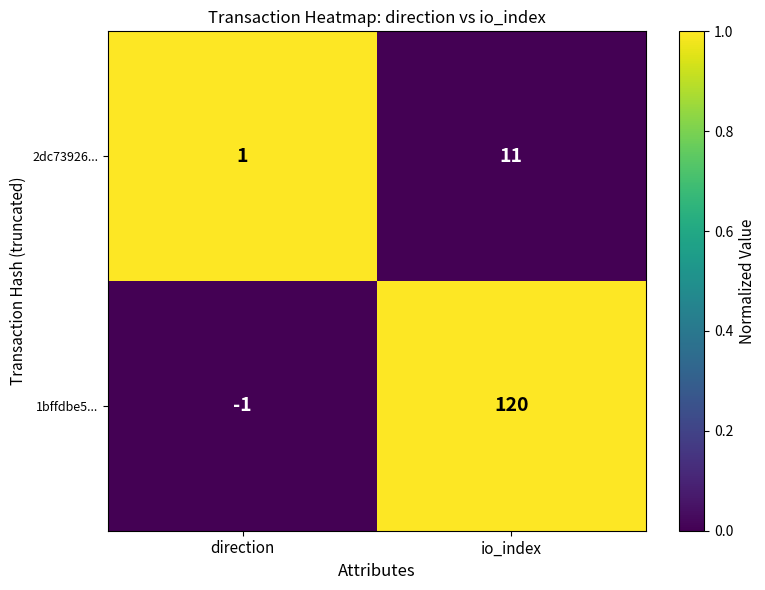

How many data points does each series have?

2